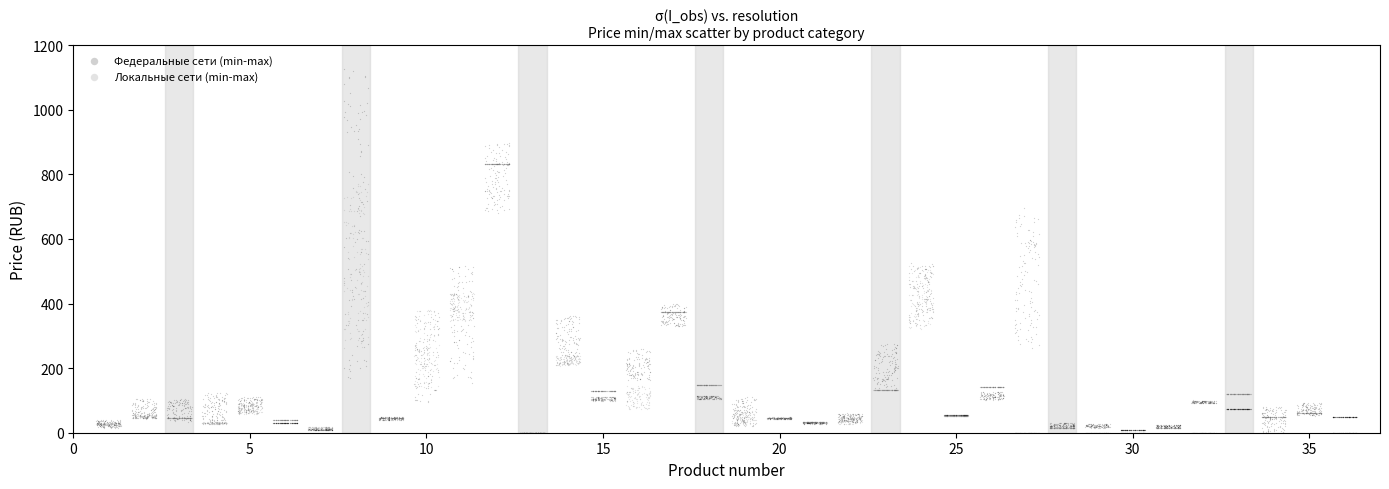

Which series reaches the maximum Y coordinate?

Федеральные сети (min-max)